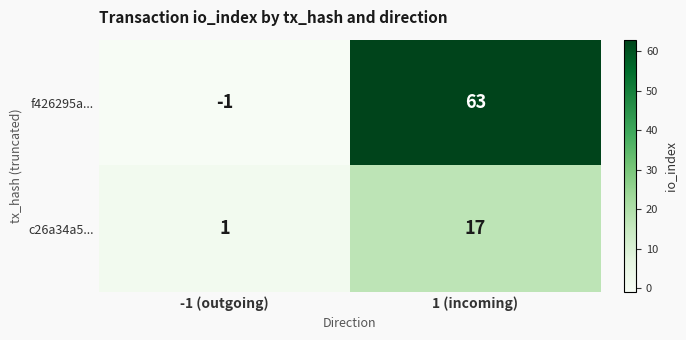

What value does the f426295a... series have at 1 (incoming), to the nearest 5?

65